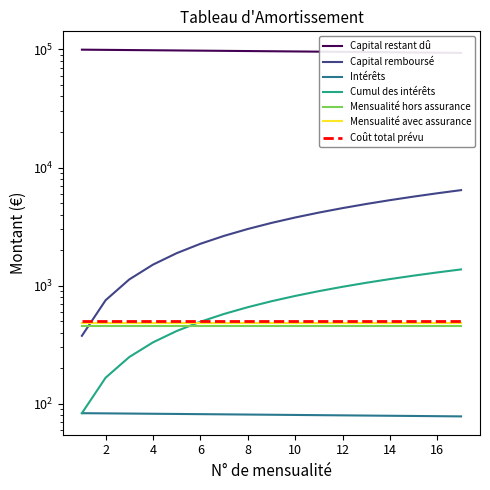

Does the chart display data point markers on the line(s)?

No